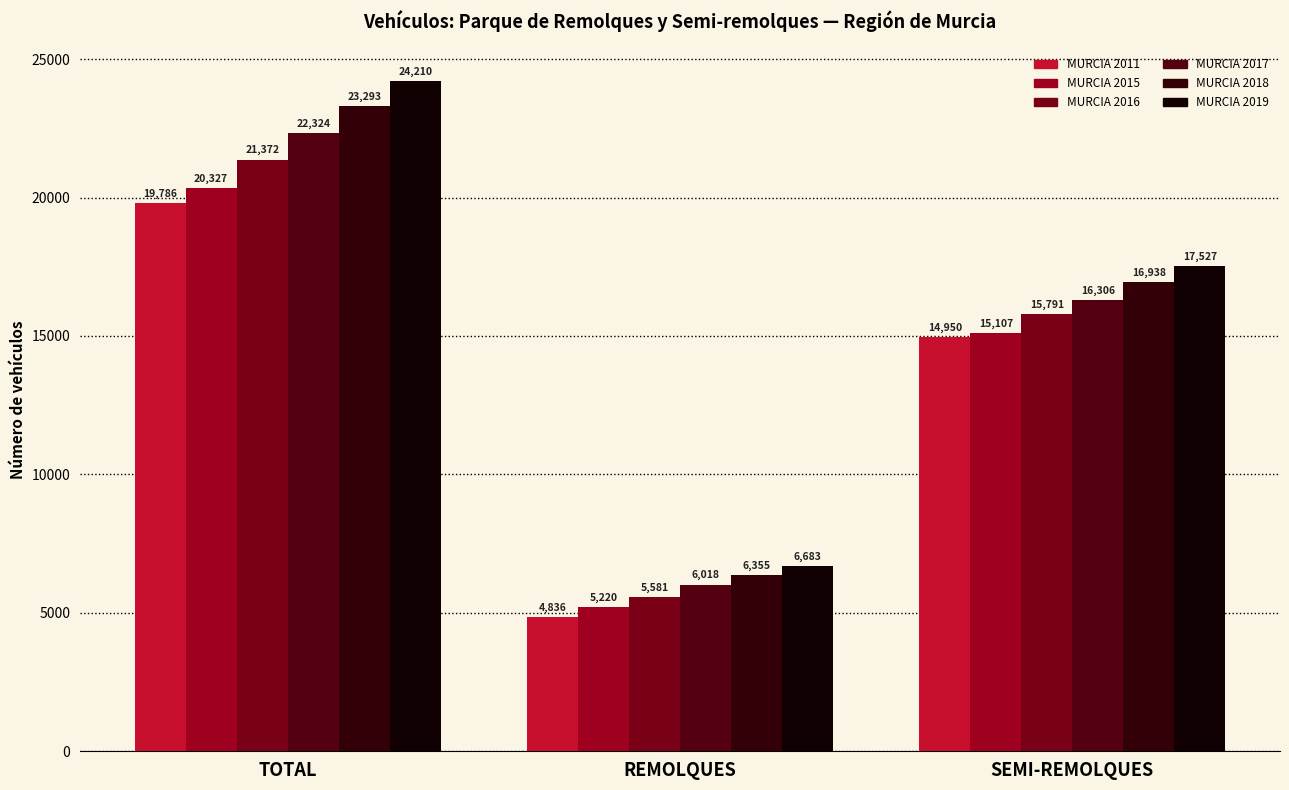

Is the value of MURCIA 2018 at SEMI-REMOLQUES greater than the value of MURCIA 2016 at SEMI-REMOLQUES?

Yes